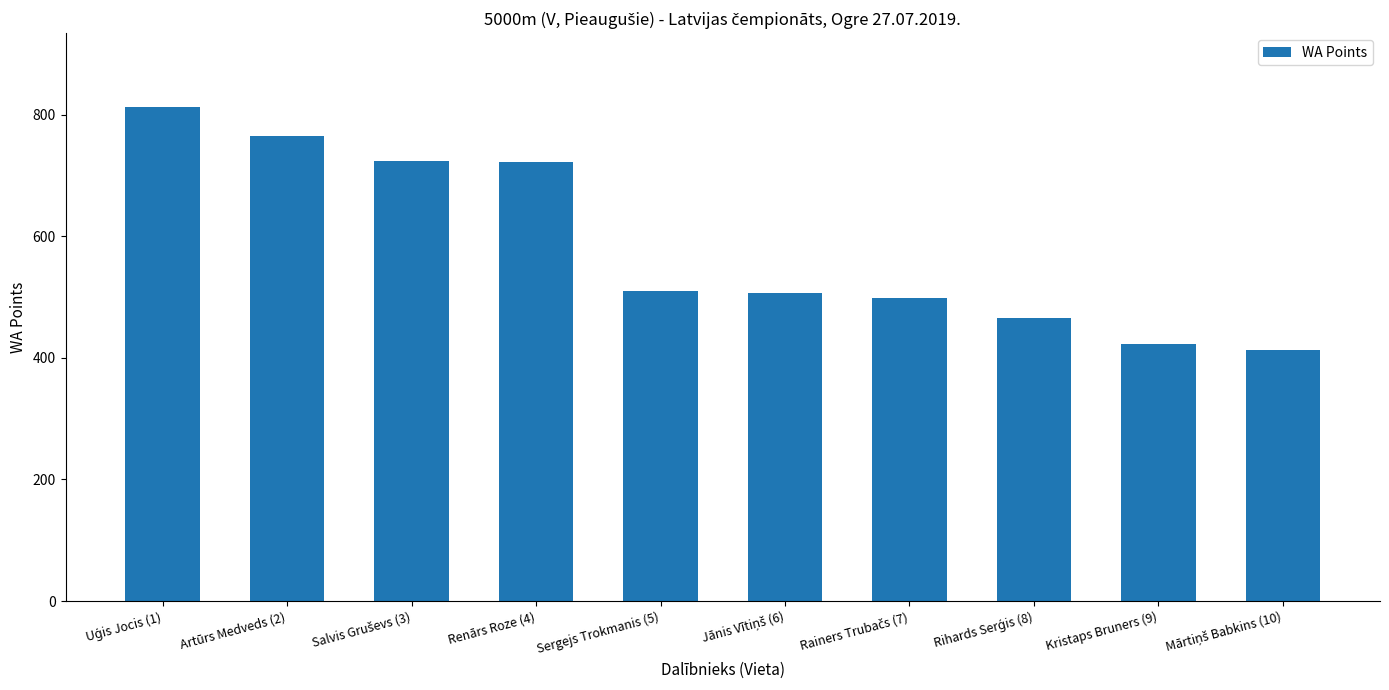

How many data points are less than 510?

5